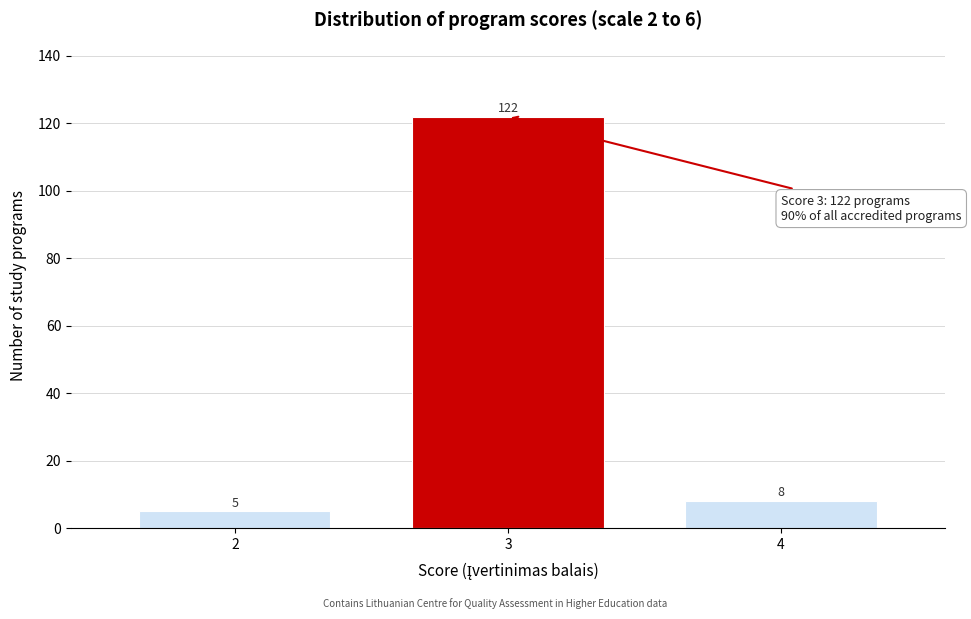

Reading left to right, what are all the values shown in this chart?

5	122	8